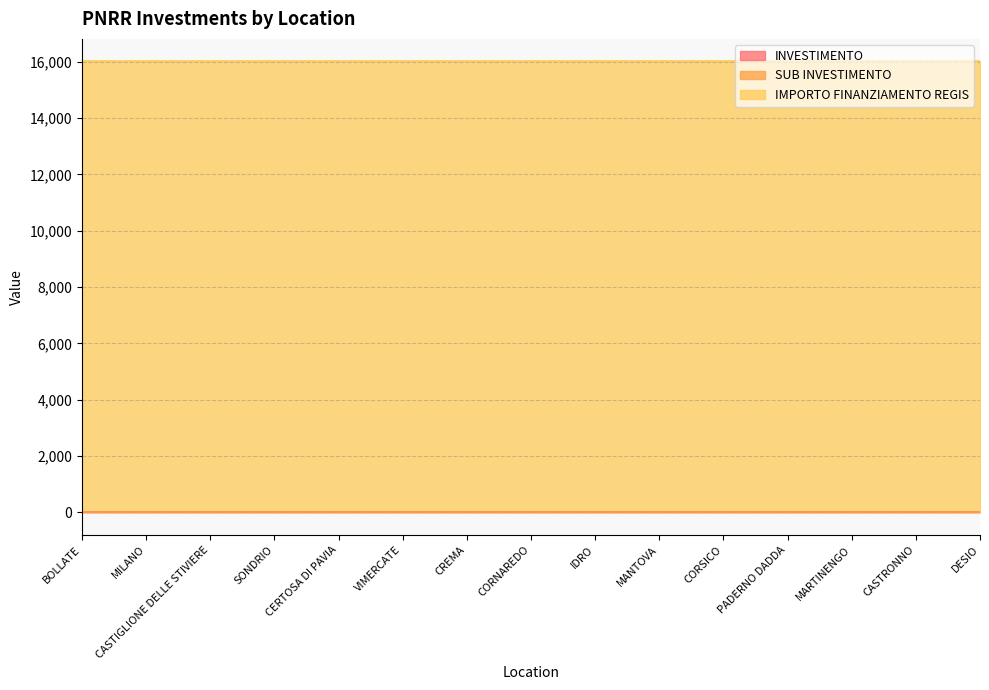

Reading right to left, list all the values displayed in this chart.

INVESTIMENTO: DESIO=3.2	CASTRONNO=3.2	MARTINENGO=3.2	PADERNO DADDA=3.2	CORSICO=3.2	MANTOVA=3.2	IDRO=3.2	CORNAREDO=3.2	CREMA=3.2	VIMERCATE=3.2	CERTOSA DI PAVIA=3.2	SONDRIO=3.2	CASTIGLIONE DELLE STIVIERE=3.2	MILANO=3.2	BOLLATE=3.2
SUB INVESTIMENTO: DESIO=3.2	CASTRONNO=3.2	MARTINENGO=3.2	PADERNO DADDA=3.2	CORSICO=3.2	MANTOVA=3.2	IDRO=3.2	CORNAREDO=3.2	CREMA=3.2	VIMERCATE=3.2	CERTOSA DI PAVIA=3.2	SONDRIO=3.2	CASTIGLIONE DELLE STIVIERE=3.2	MILANO=3.2	BOLLATE=3.2
IMPORTO FINANZIAMENTO REGIS: DESIO=16000.0	CASTRONNO=16000.0	MARTINENGO=16000.0	PADERNO DADDA=16000.0	CORSICO=16000.0	MANTOVA=16000.0	IDRO=16000.0	CORNAREDO=16000.0	CREMA=16000.0	VIMERCATE=16000.0	CERTOSA DI PAVIA=16000.0	SONDRIO=16000.0	CASTIGLIONE DELLE STIVIERE=16000.0	MILANO=16000.0	BOLLATE=16000.0